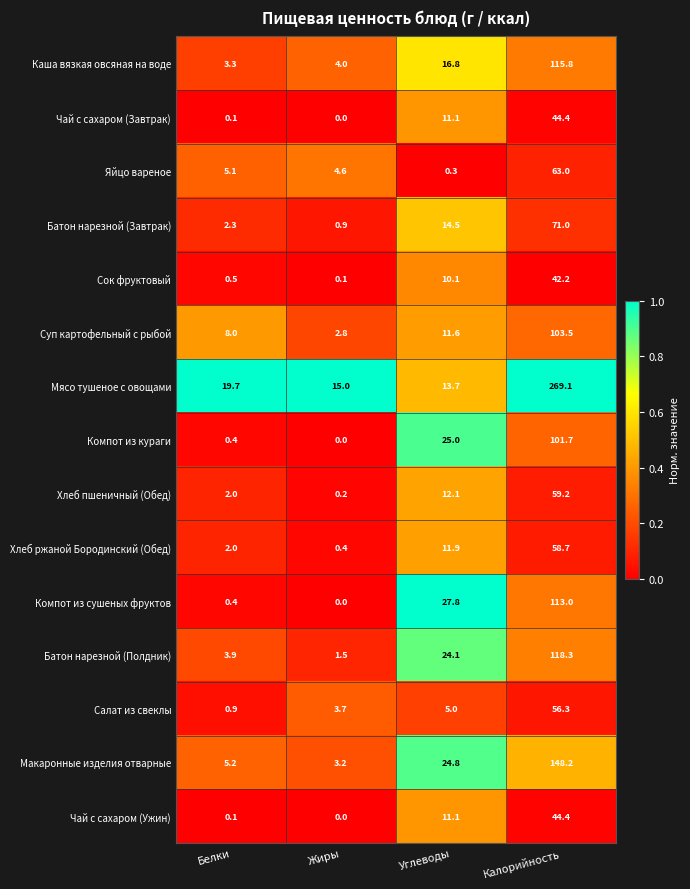

Which series has the largest range (max minus min)?

Мясо тушеное с овощами